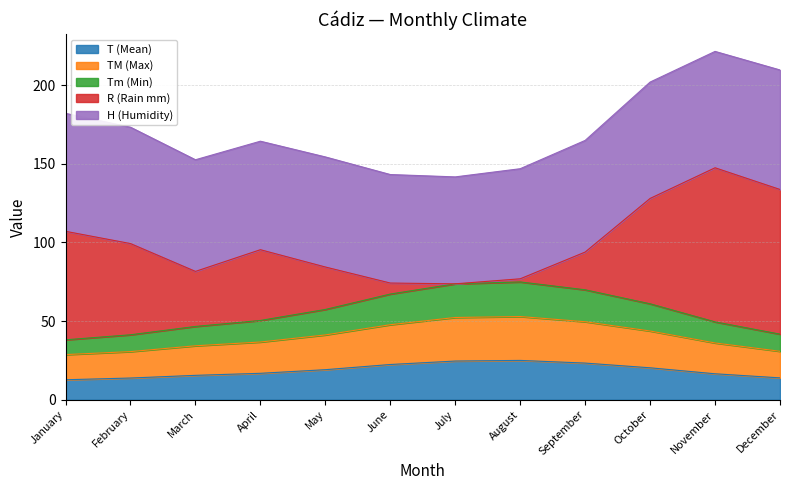

True or false: T (Mean) has a value of 22.4 at June.

True